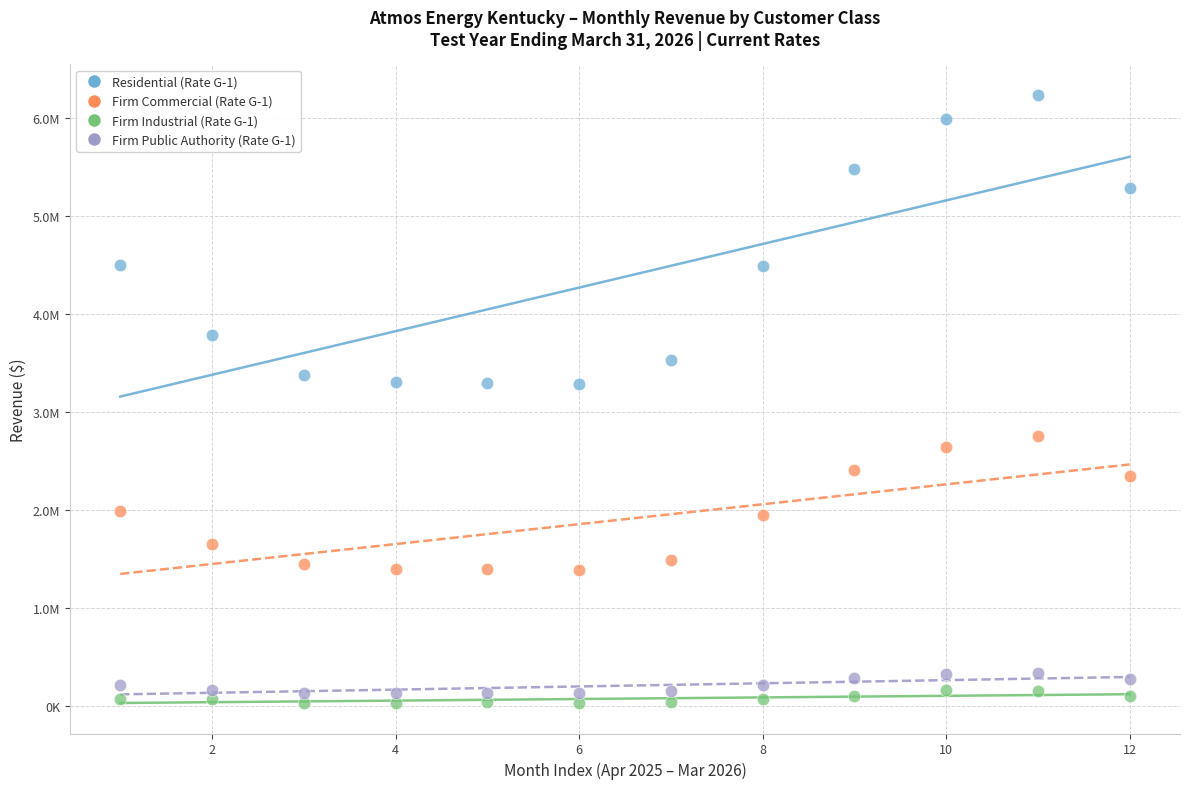

Which series has the largest Y range (max minus min)?

Residential (Rate G-1)